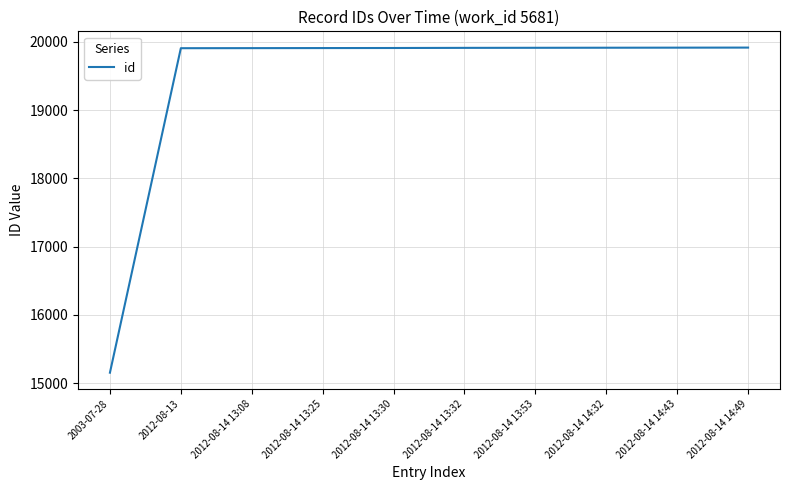

Which label corresponds to the smallest value in the chart?

2003-07-28